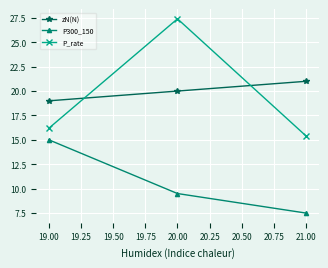

What is the value of the zN(N) point at the 2nd from the left?

20.0